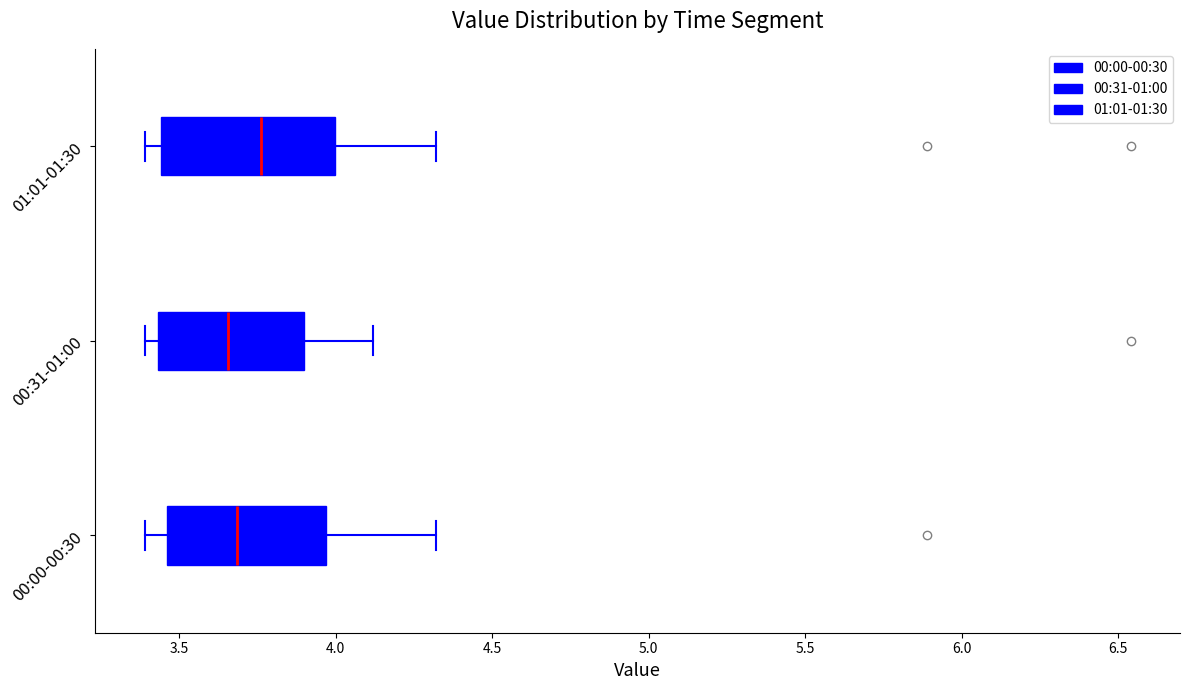

Reading bottom to top, read every box against the x-axis: the position of its median line, the range the box covers, and the ends of its whiskers. The values are not printed on the chart, so give them approximately, as read against the axis.

00:00-00:30: median 3.70, box 3.45 to 3.95, whiskers 3.40 to 4.30
00:31-01:00: median 3.65, box 3.45 to 3.90, whiskers 3.40 to 4.10
01:01-01:30: median 3.75, box 3.45 to 4.00, whiskers 3.40 to 4.30